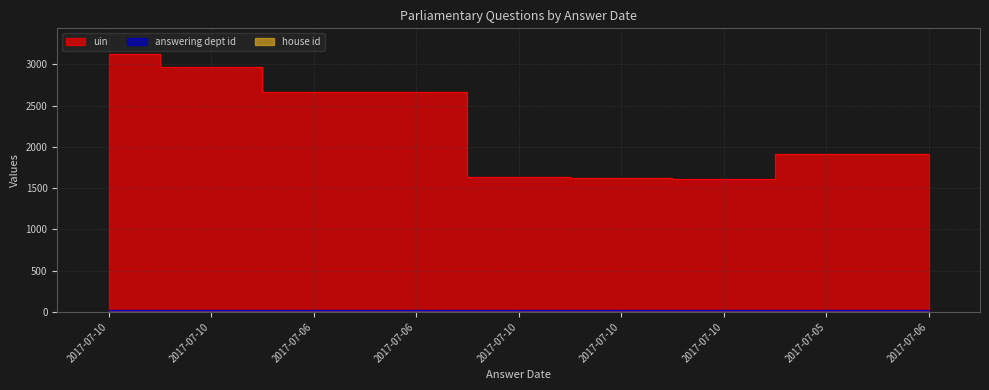

Which category has the lowest value in the uin series?

2017-07-10